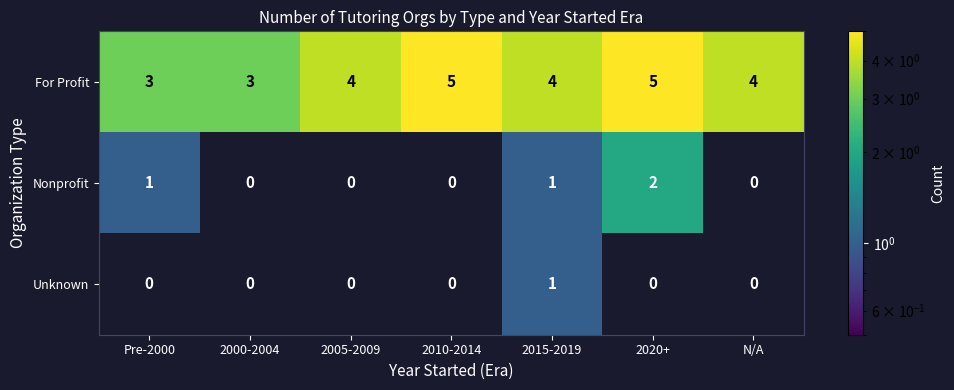

How many data points does each series have?

7